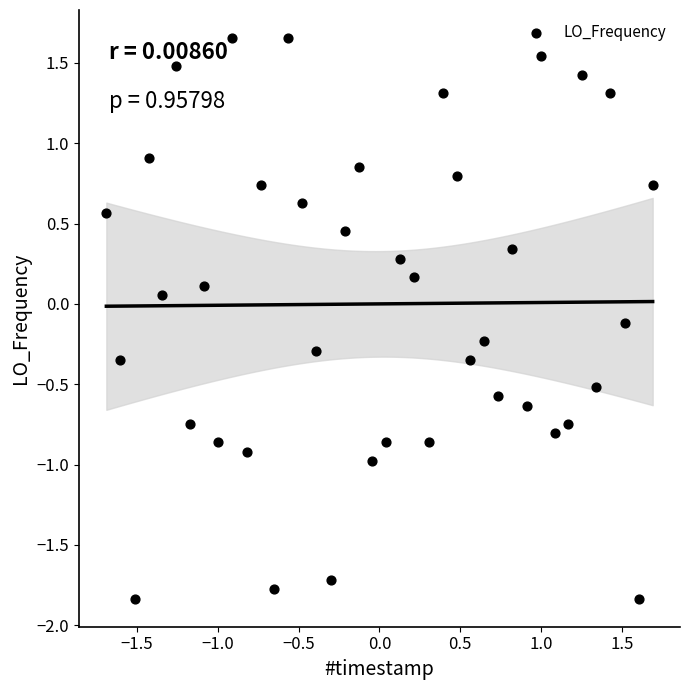

What is the range of Y values (max minus min)?

3.5